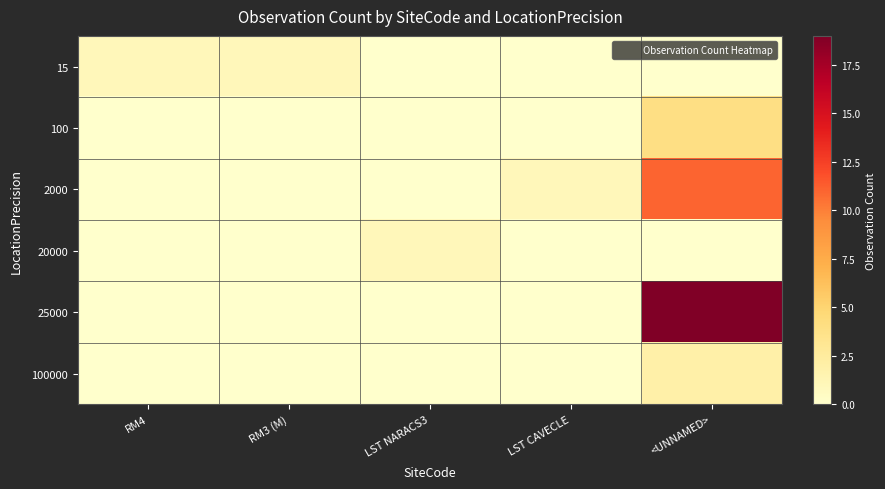

At which category is the sum across all series the highest?

<UNNAMED>